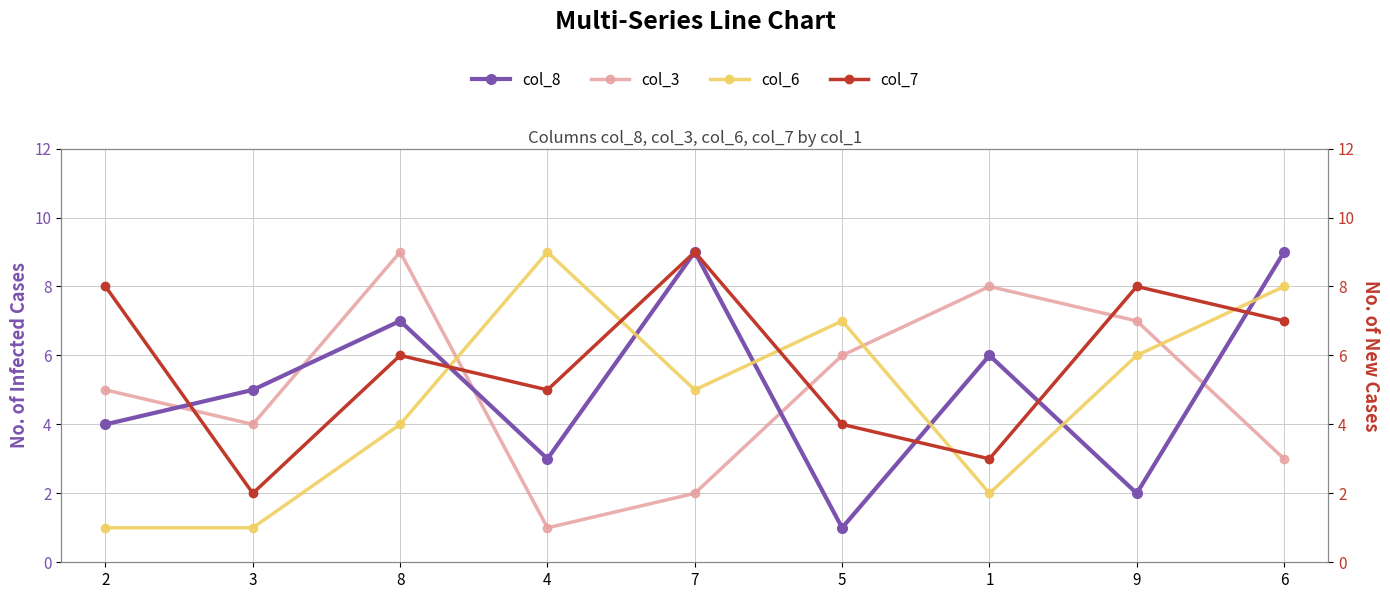

What are all the series names shown in the legend?

col_8, col_3, col_6, col_7